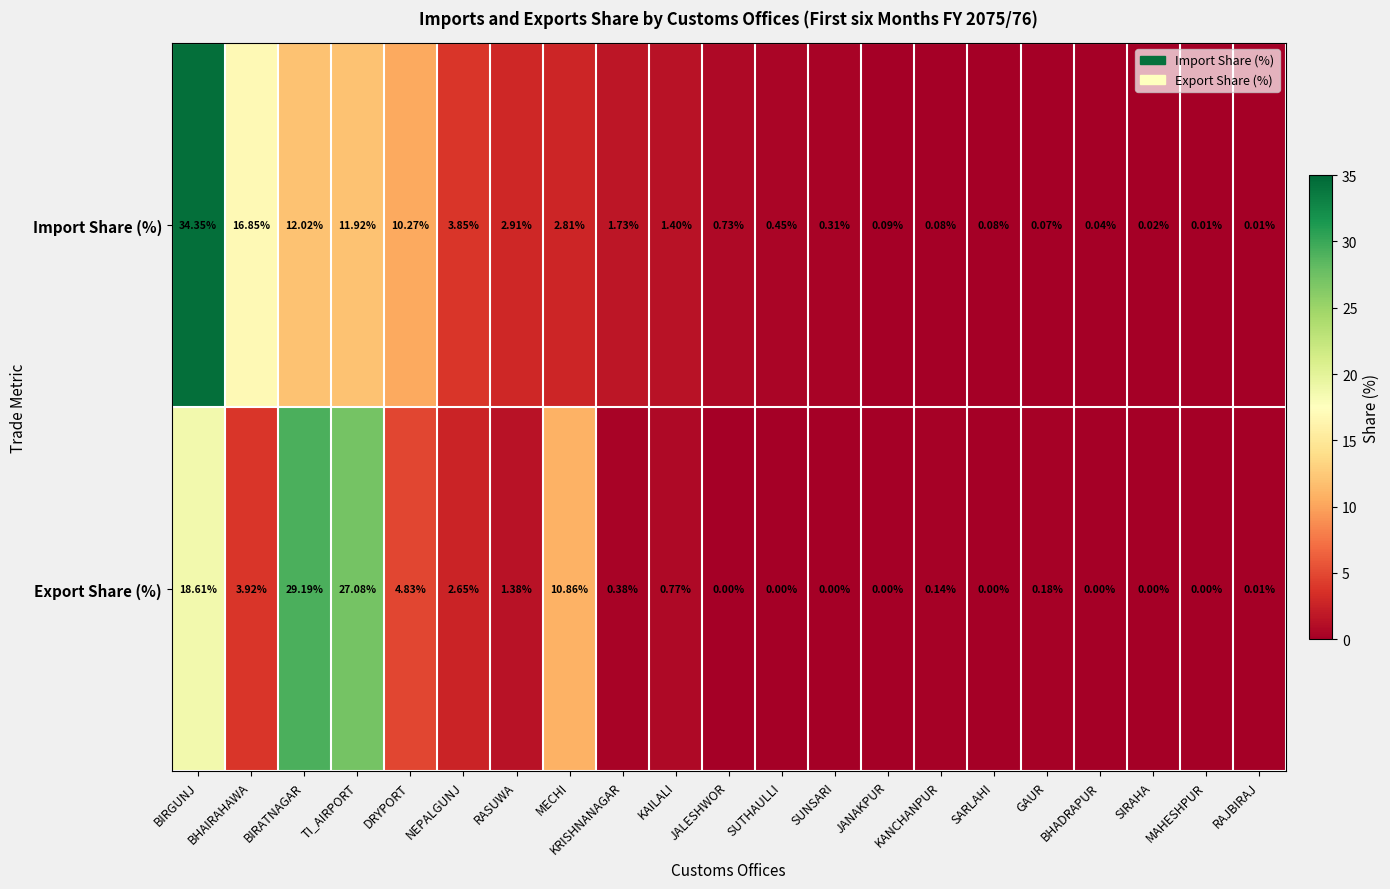

Which series has the largest range (max minus min)?

Import Share (%)